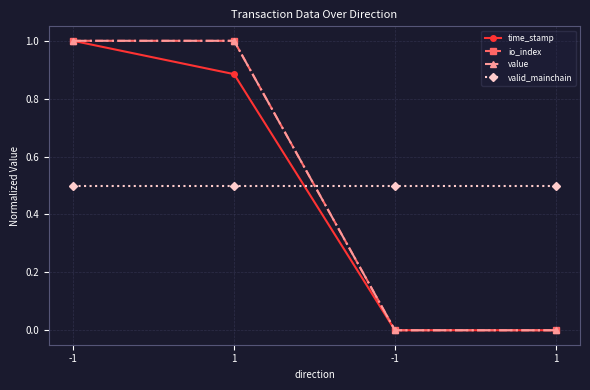

Count the io_index values in the range 0 to 1.

4